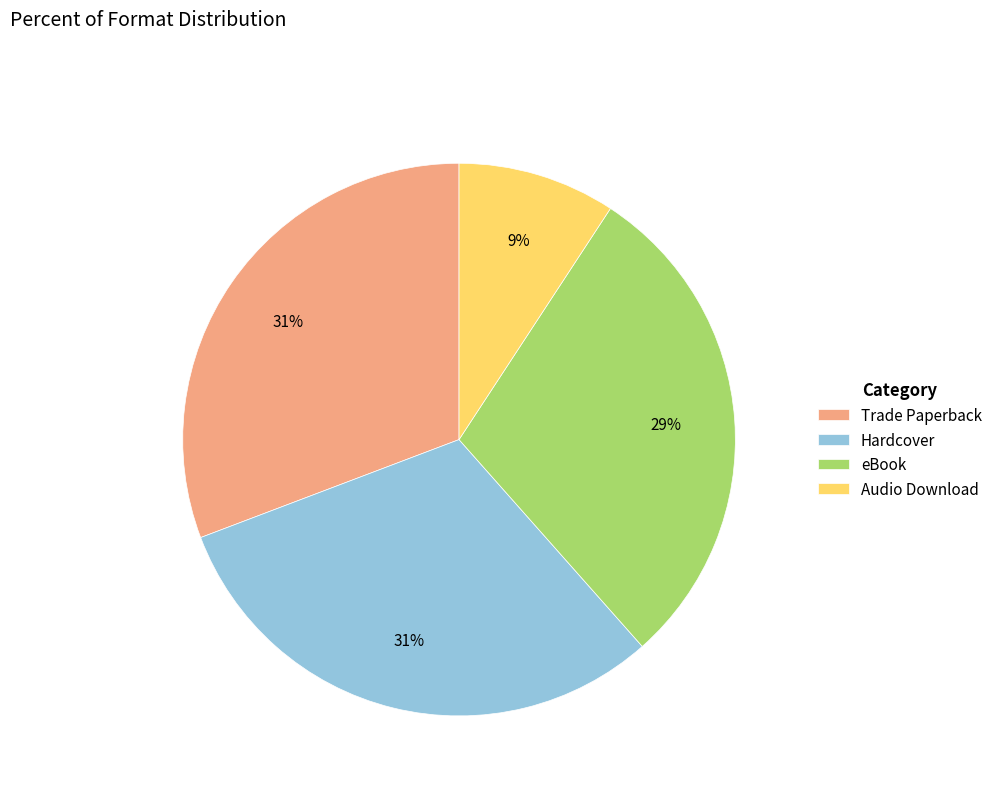

Does Audio Download represent more than half of the total?

No